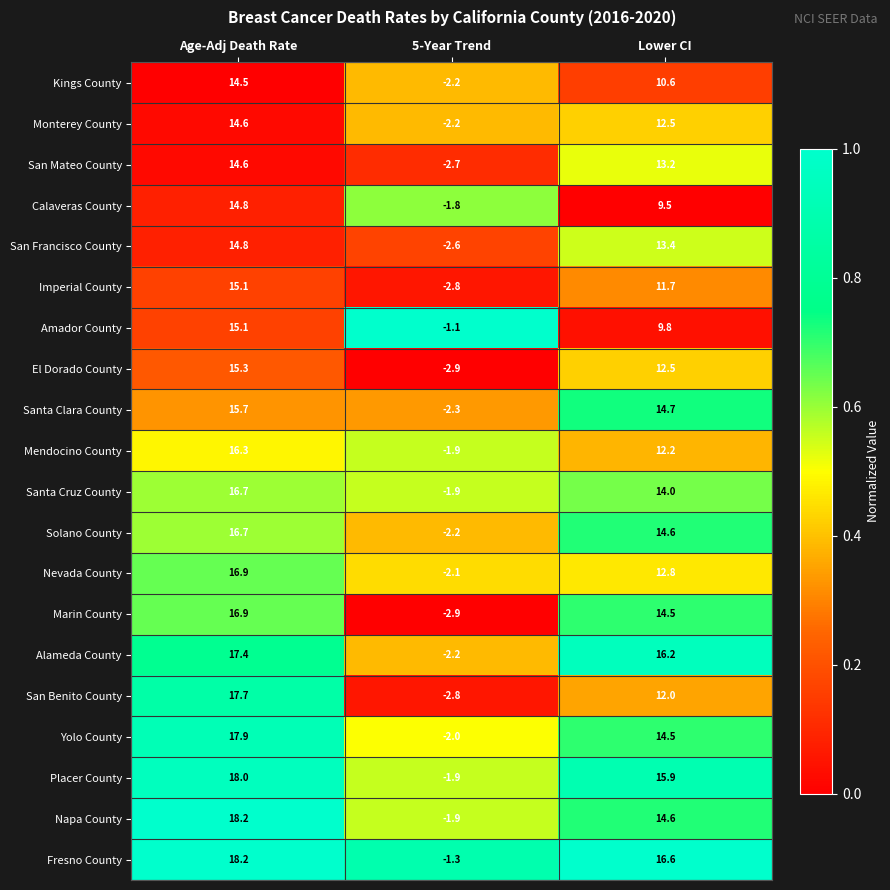

Between Age-Adj Death Rate and 5-Year Trend, which series saw the biggest shift?

San Benito County